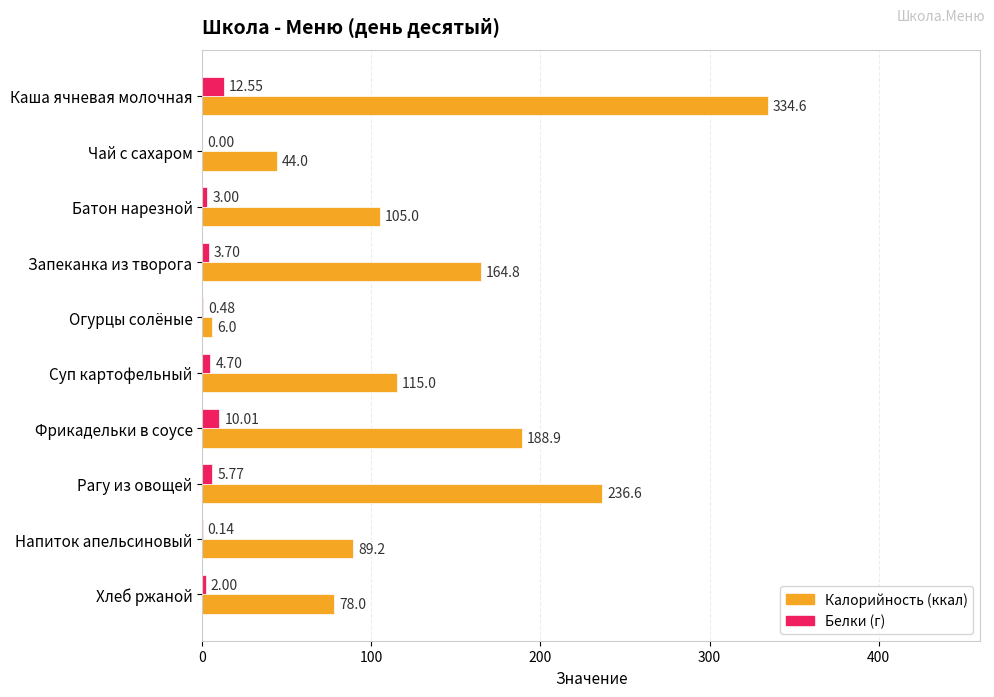

At which category is the sum across all series the highest?

Каша ячневая молочная